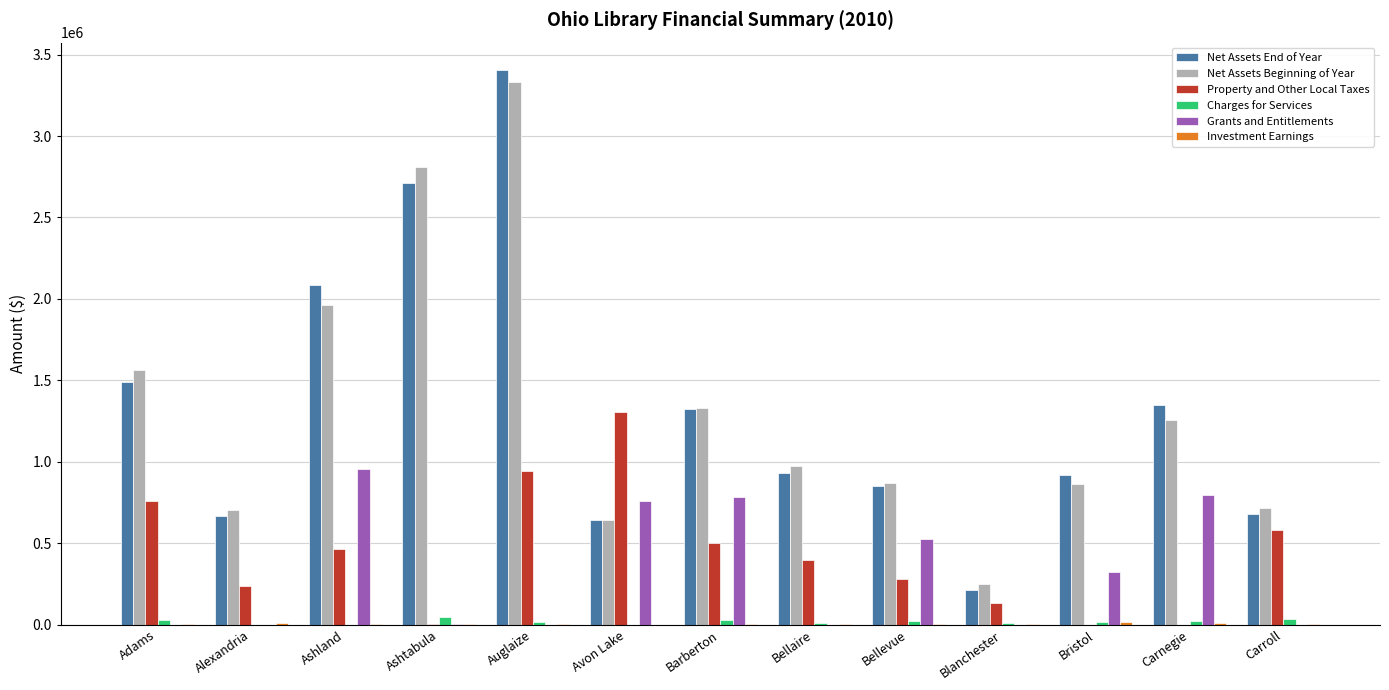

How many series are shown in this chart?

6